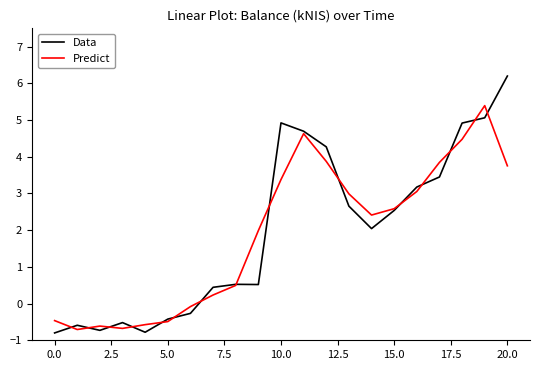

What is the highest value of the Data series?

6.2